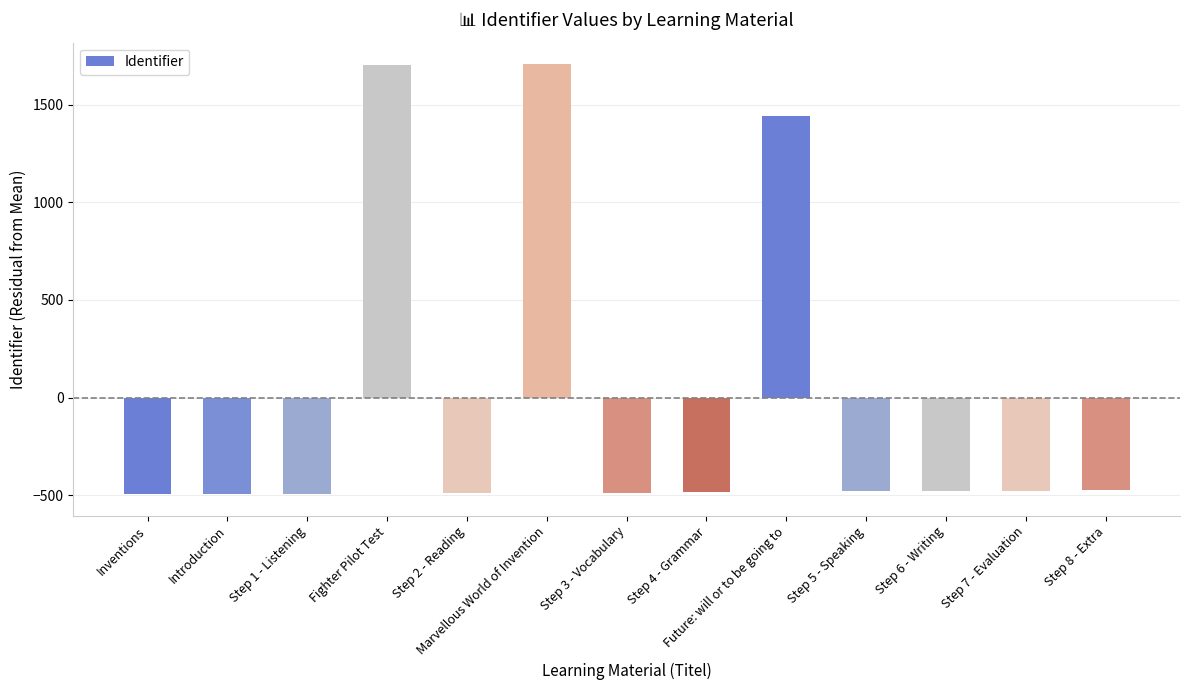

What is the value of the 4th bar from the left?

1705.8